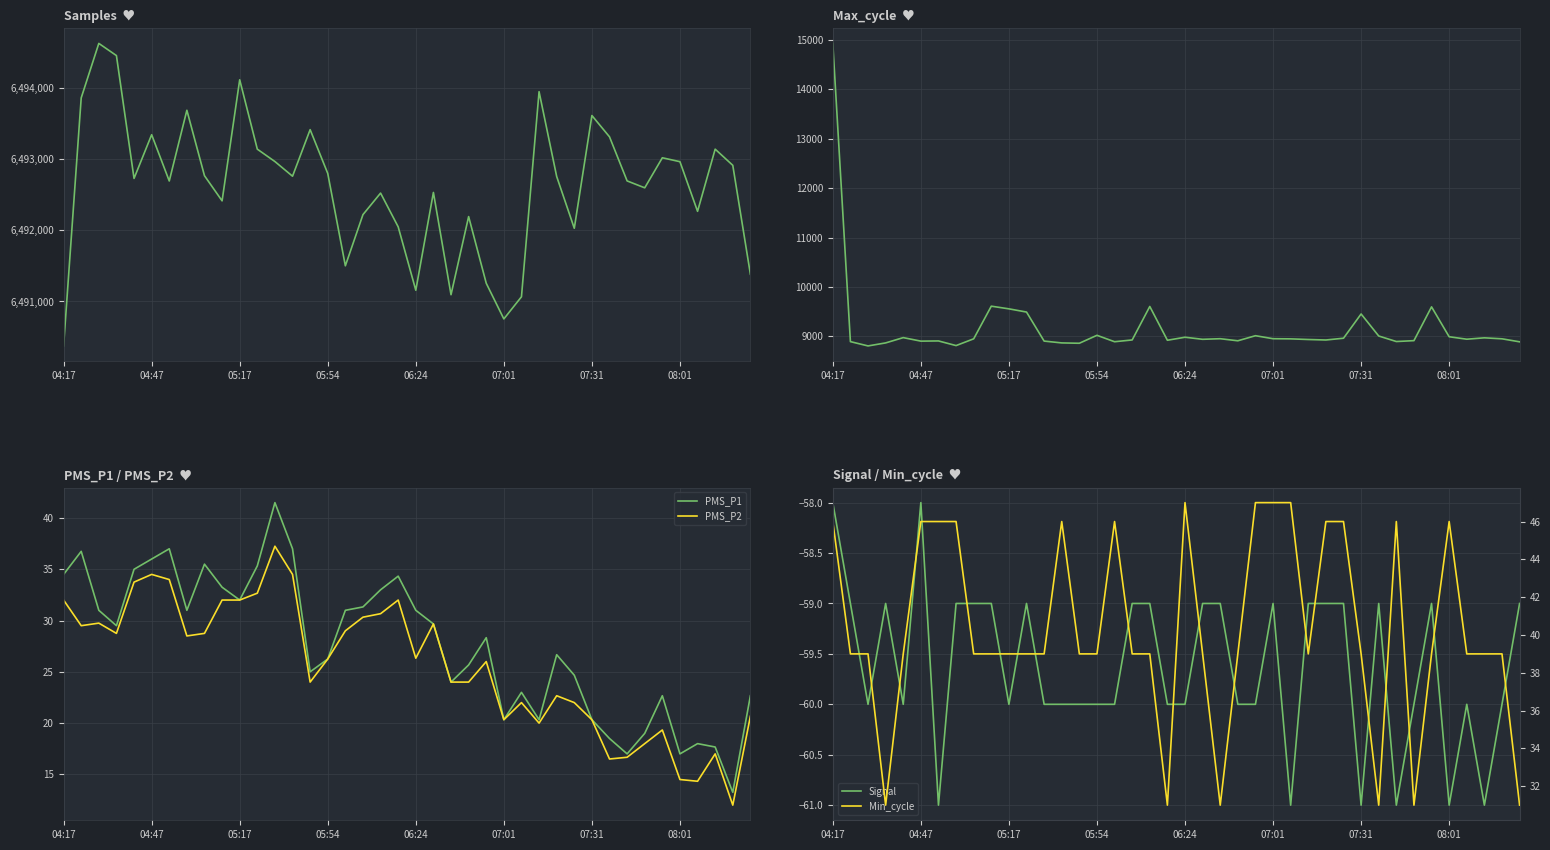

What is the sum of all Max_cycle values?

366792.0